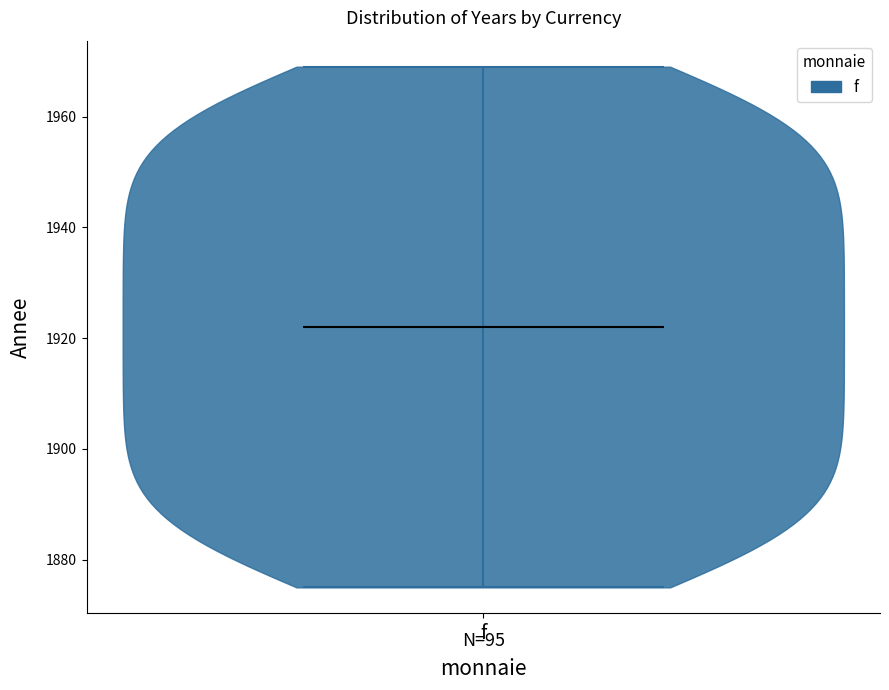

Read this violin plot against the y-axis: where its median line is, and the lowest and highest points the violin reaches. The values are not printed on the chart, so give them approximately, as read against the axis.

median line 1922, lowest point 1876, highest point 1970